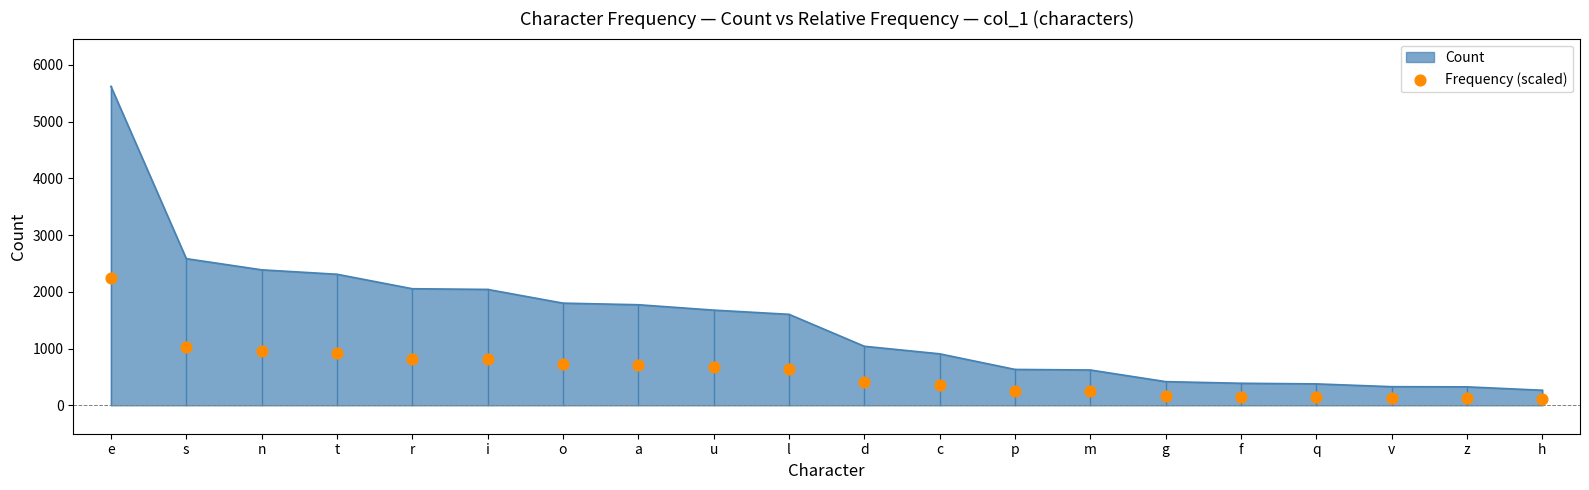

What is the ratio of the value at h to the value at d?

0.3